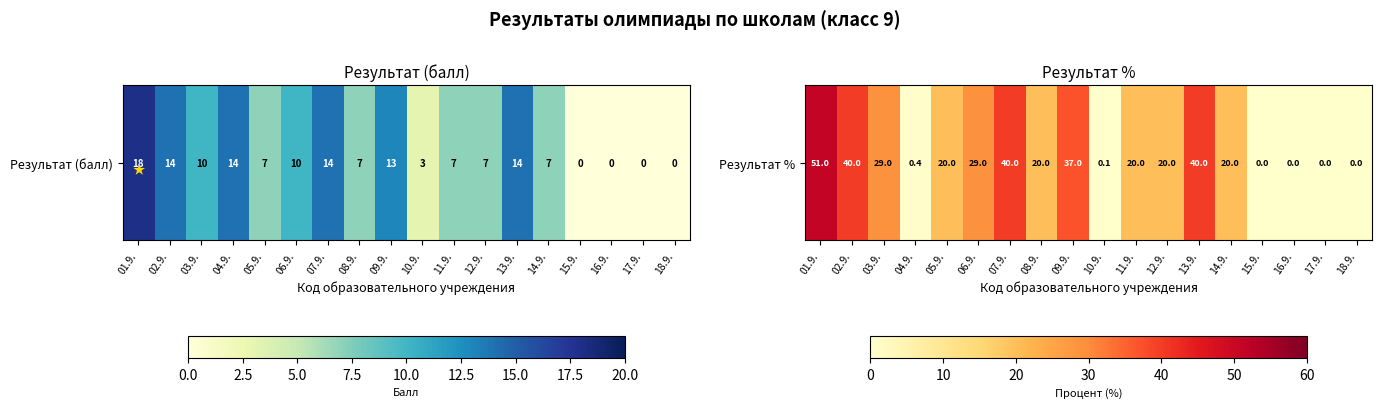

Rank the categories by value from lowest to highest.

15.9., 16.9., 17.9., 18.9., 10.9., 04.9., 05.9., 08.9., 11.9., 12.9., 14.9., 03.9., 06.9., 09.9., 02.9., 07.9., 13.9., 01.9.